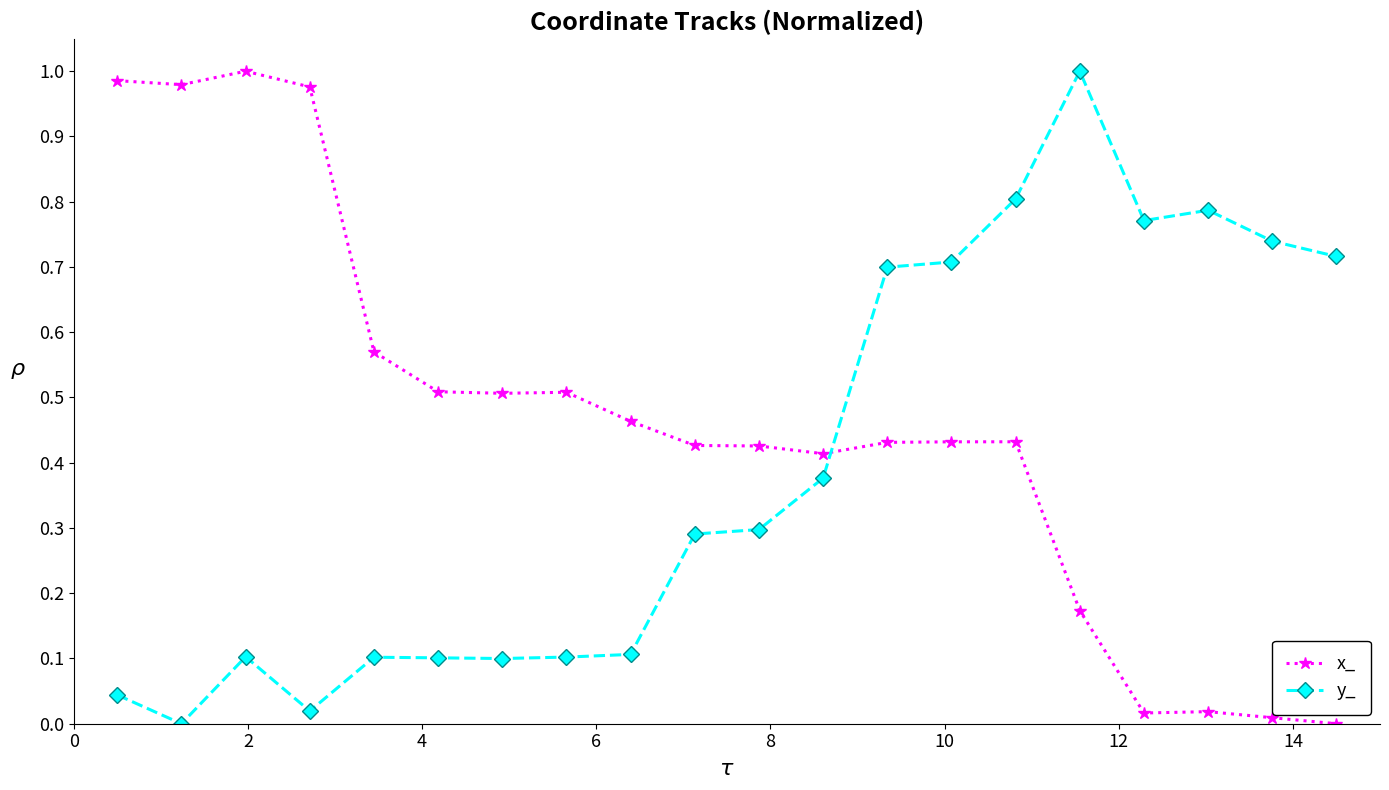

After their last crossing, which series has the higher values: y_ or x_?

y_